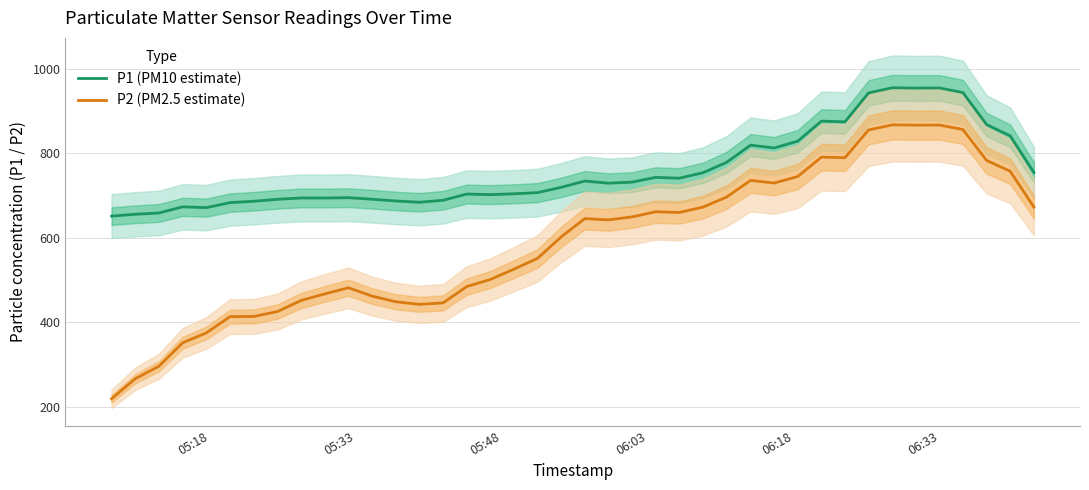

Reading left to right, what are all the values shown in this chart?

P1 (PM10 estimate): 651.0	655.3	658.4	672.9	671.0	682.9	686.2	690.8	693.9	693.8	694.6	691.0	686.8	683.8	688.5	703.1	701.8	703.8	706.5	719.0	734.0	728.9	731.4	742.7	740.7	753.6	778.2	819.0	812.1	828.3	875.8	874.0	942.4	954.6	953.9	954.2	943.3	867.7	840.7	754.3
P2 (PM2.5 estimate): 218.8	266.3	296.0	351.3	374.7	413.1	413.6	425.3	451.4	466.9	481.5	461.8	448.3	442.1	445.6	484.1	501.0	525.5	550.9	601.7	645.1	642.0	649.1	661.4	659.6	672.3	696.1	735.5	729.2	744.6	790.5	789.2	854.8	866.9	866.2	866.5	855.9	782.8	757.1	672.4